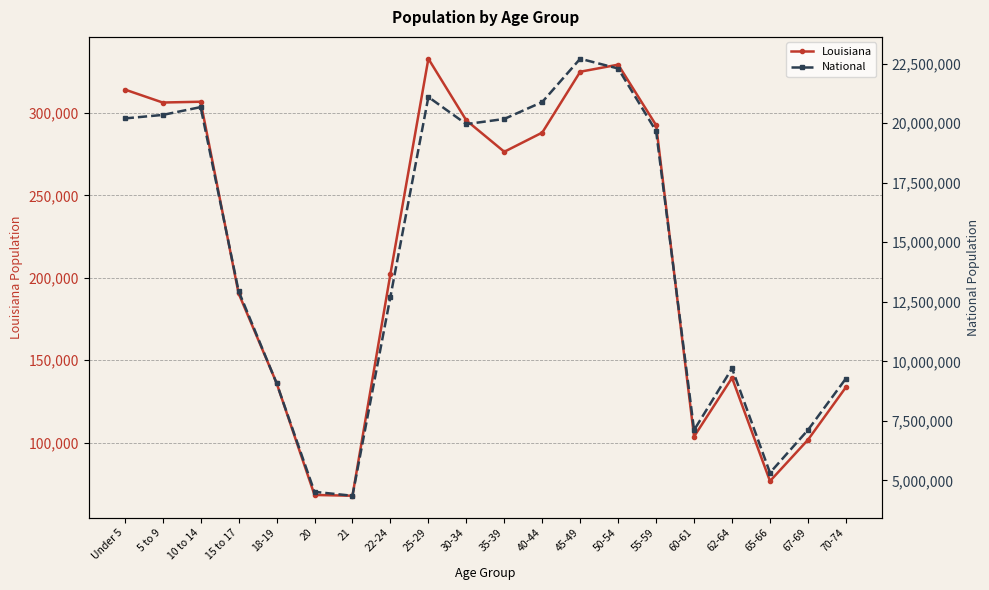

How many series are shown in this chart?

2